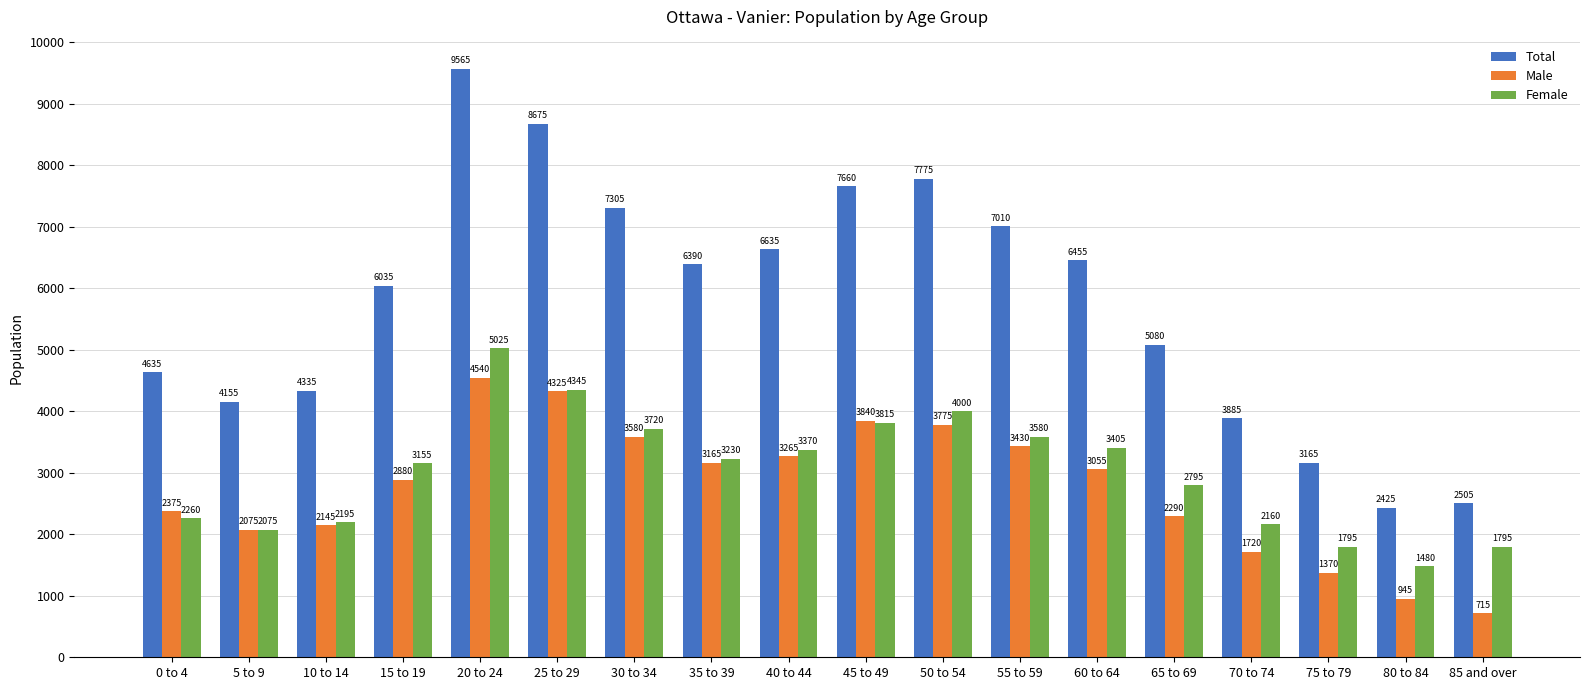

Rank the series by their maximum value, from lowest to highest.

Male, Female, Total